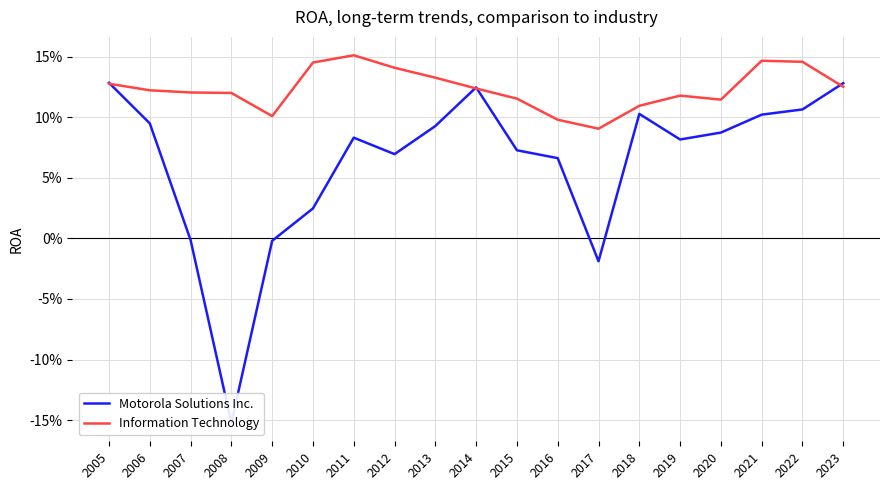

Reading right to left, transcribe all the data shown in this chart.

Motorola Solutions Inc.: 2023=0.1	2022=0.1	2021=0.1	2020=0.1	2019=0.1	2018=0.1	2017=-0.0	2016=0.1	2015=0.1	2014=0.1	2013=0.1	2012=0.1	2011=0.1	2010=0.0	2009=-0.0	2008=-0.2	2007=-0.0	2006=0.1	2005=0.1
Information Technology: 2023=0.1	2022=0.1	2021=0.1	2020=0.1	2019=0.1	2018=0.1	2017=0.1	2016=0.1	2015=0.1	2014=0.1	2013=0.1	2012=0.1	2011=0.2	2010=0.1	2009=0.1	2008=0.1	2007=0.1	2006=0.1	2005=0.1